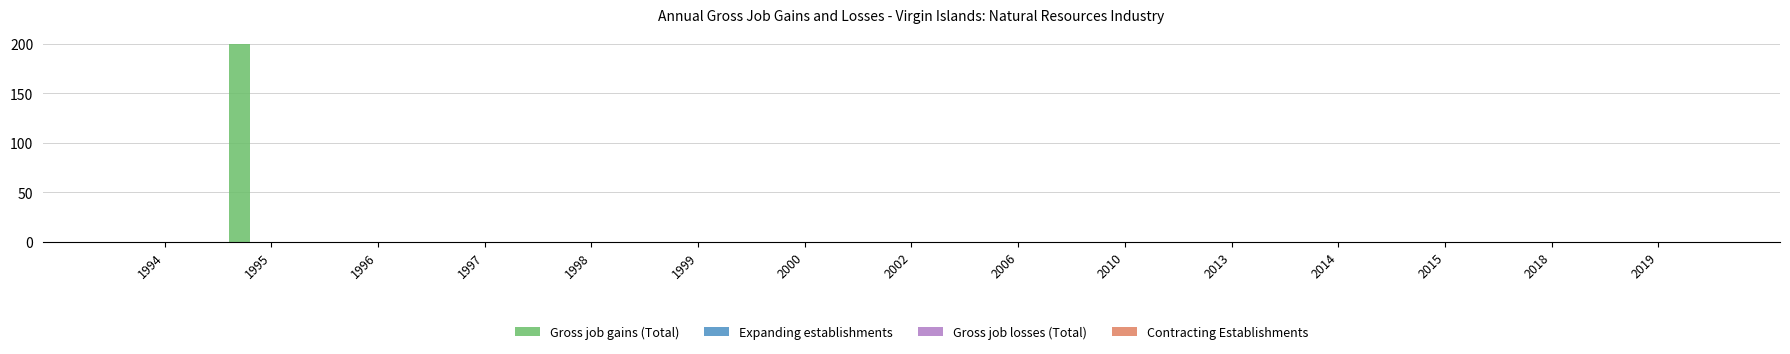

What is the sum of all values?

200